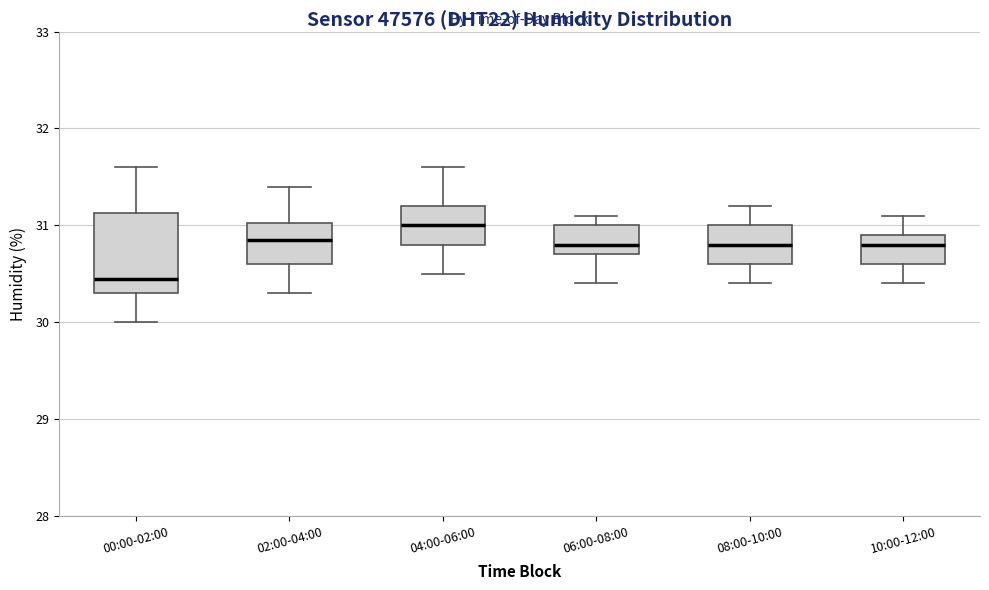

Reading left to right, transcribe this box plot: for each box, give where its median line is, the range the box spans, and where its two whiskers end, as read against the y-axis. The values are not printed on the chart, so give them approximately, as read against the axis.

00:00-02:00: median 30.5, box 30.3 to 31.1, whiskers 30.0 to 31.6
02:00-04:00: median 30.9, box 30.6 to 31.0, whiskers 30.3 to 31.4
04:00-06:00: median 31.0, box 30.8 to 31.2, whiskers 30.5 to 31.6
06:00-08:00: median 30.8, box 30.7 to 31.0, whiskers 30.4 to 31.1
08:00-10:00: median 30.8, box 30.6 to 31.0, whiskers 30.4 to 31.2
10:00-12:00: median 30.8, box 30.6 to 30.9, whiskers 30.4 to 31.1